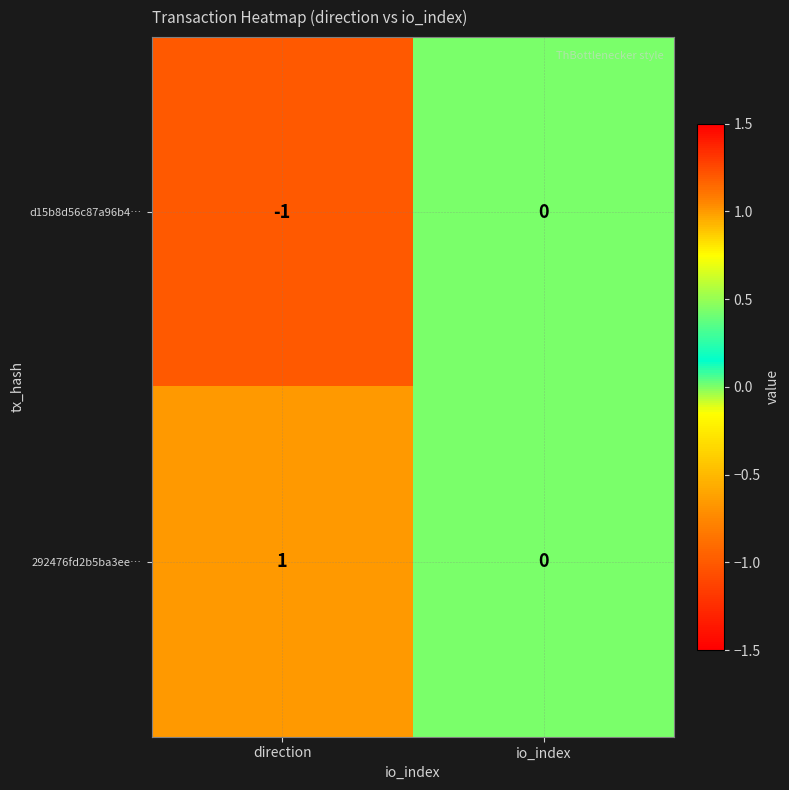

Rank the series by their maximum value, from highest to lowest.

292476fd2b5ba3ee…, d15b8d56c87a96b4…